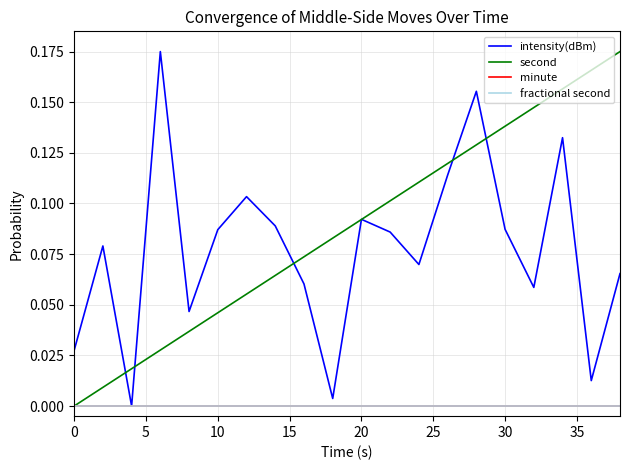

Does the chart have visible grid lines?

Yes